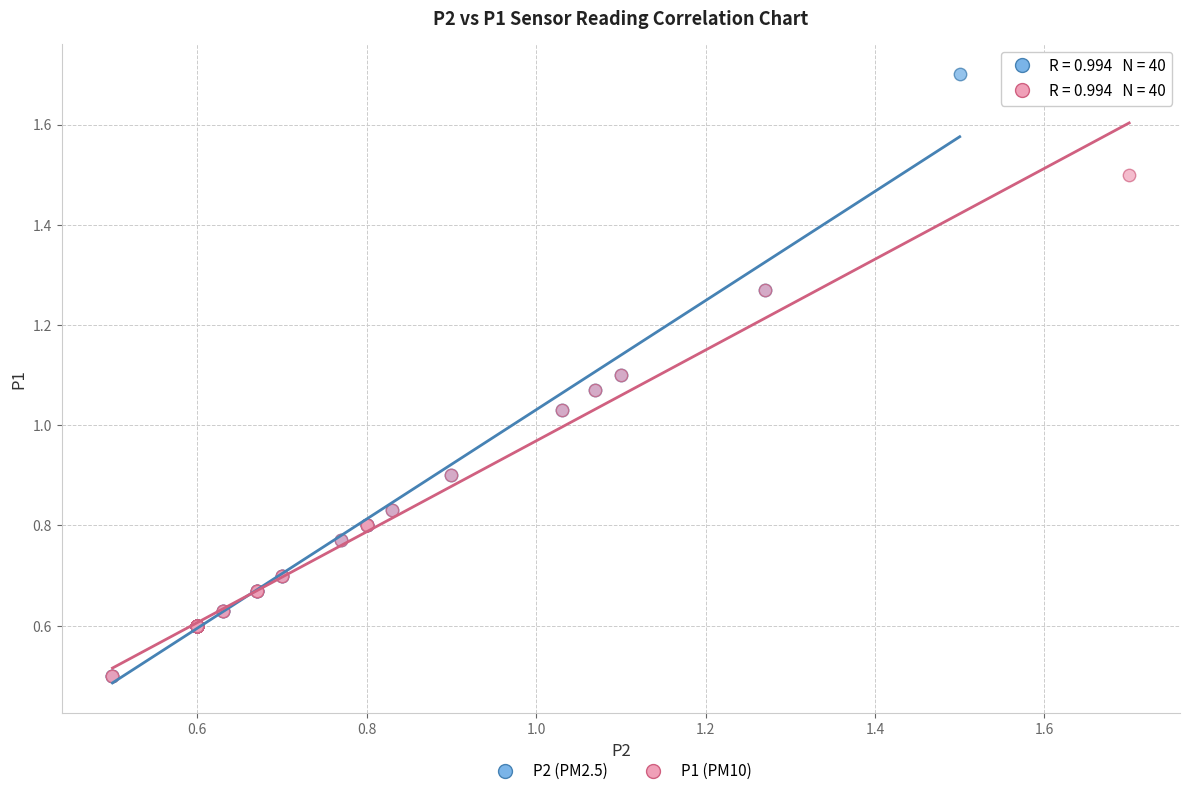

Which series contains the highest Y value?

P2 (PM2.5)